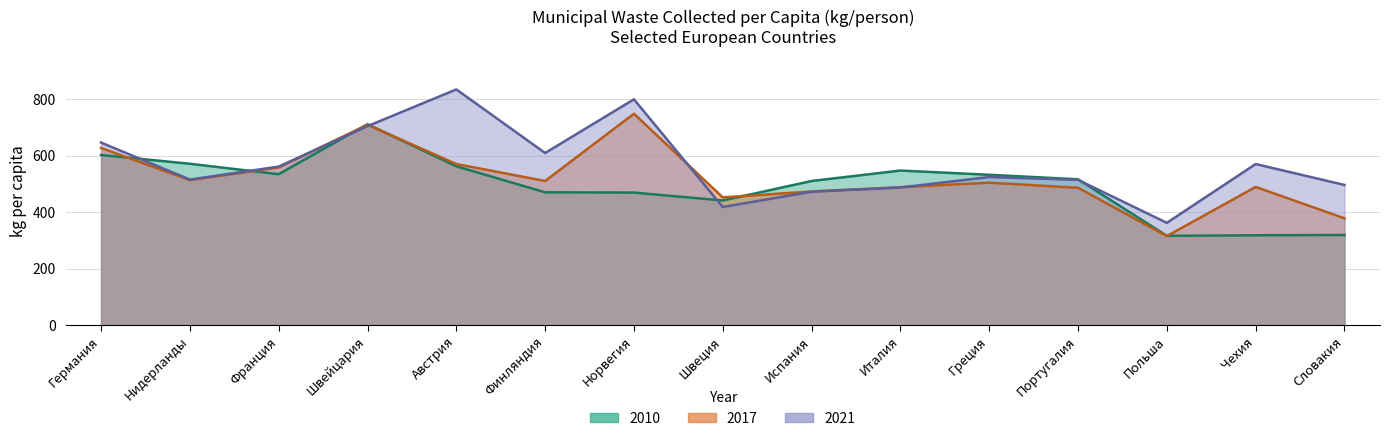

At which category is the sum across all series the highest?

Швейцария